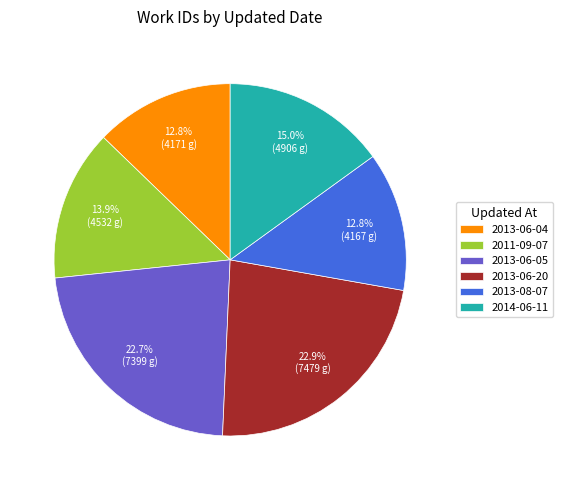

Approximately how many times larger is the value at 2013-06-04 compared to 2013-08-07?

1.0